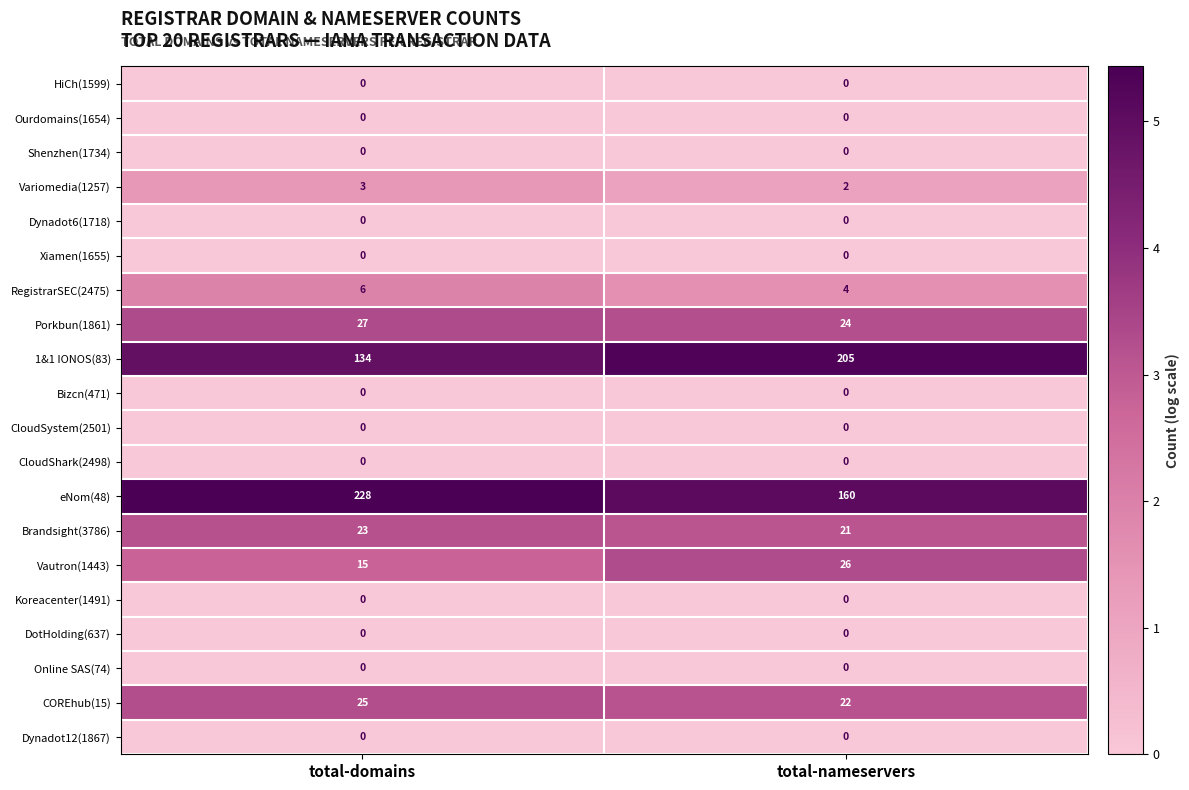

Which series changed the most between total-domains and total-nameservers?

1&1 IONOS(83)